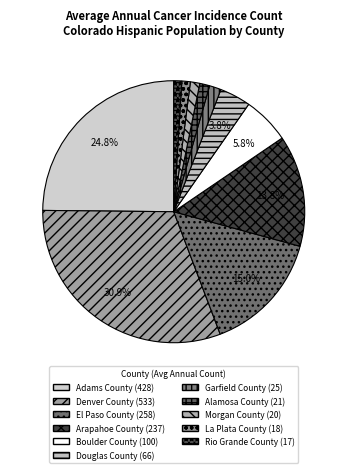

To the nearest percent, what is the difference between the largest and smallest slice percentages?

30%